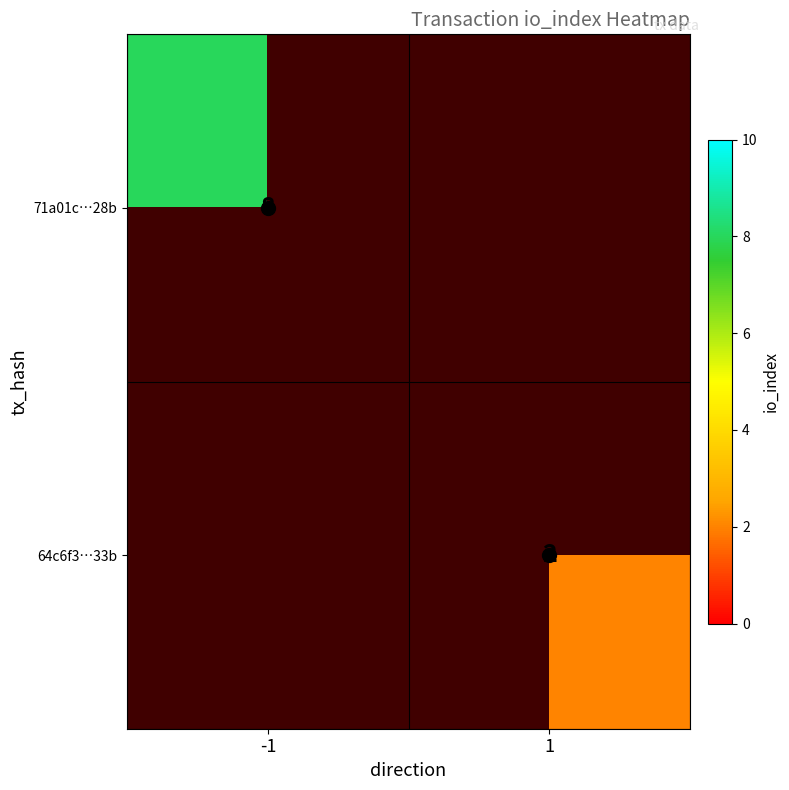

Is it true that 64c6f3…33b equals 1 at 1?

False